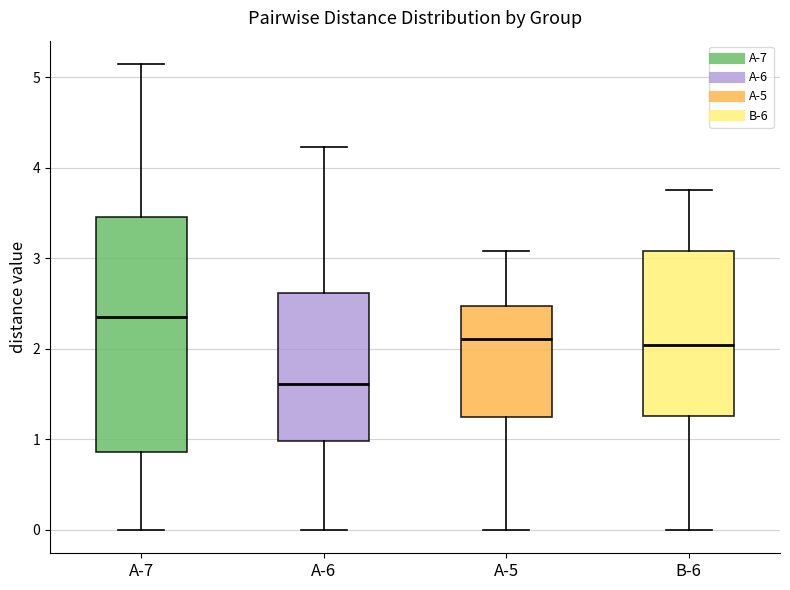

Where is the lower edge of the box for A-5 on the y-axis? The values are not printed on the chart, so give them approximately, as read against the axis.

1.2